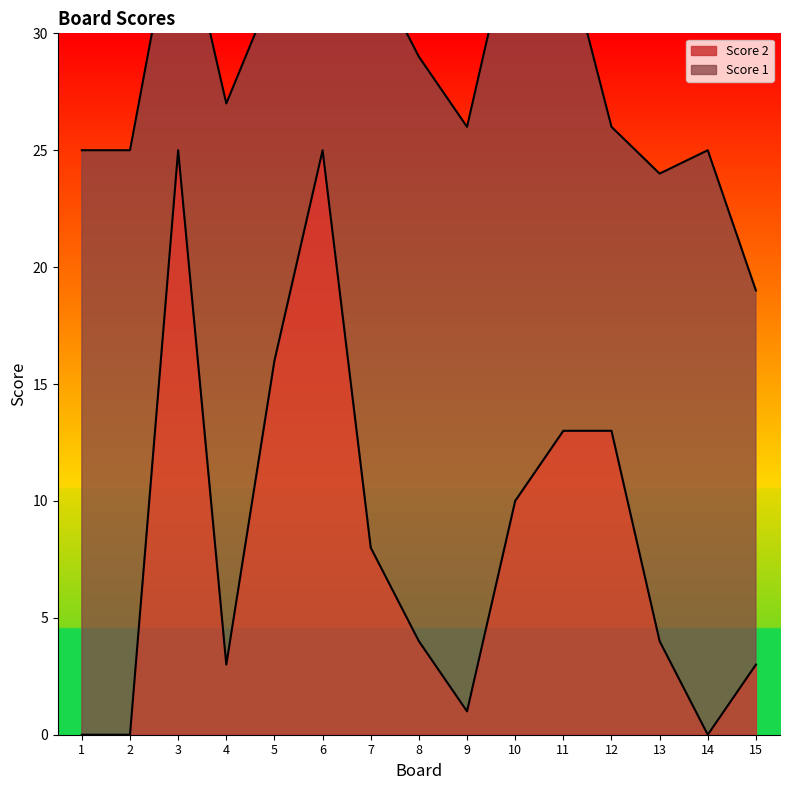

Rank the categories by value from highest to lowest.

3, 6, 5, 11, 12, 10, 7, 8, 13, 4, 15, 9, 1, 2, 14